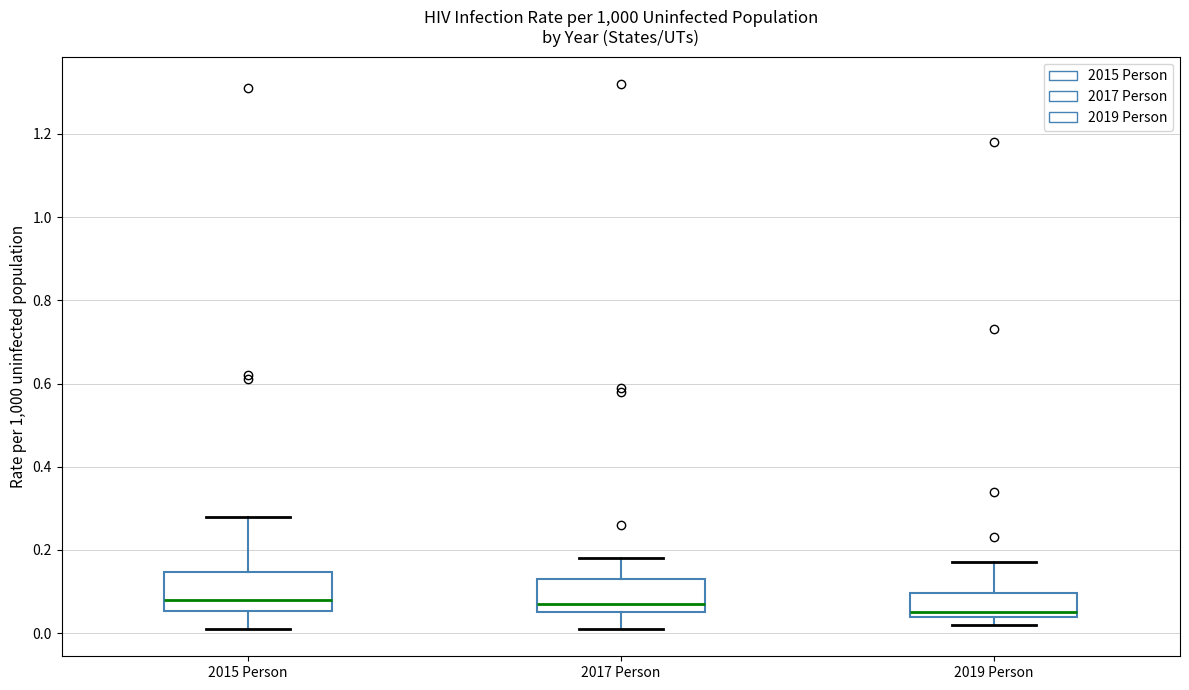

Reading left to right, read every box against the y-axis: the position of its median line, the range the box covers, and the ends of its whiskers. The values are not printed on the chart, so give them approximately, as read against the axis.

2015 Person: median 0.08, box 0.06 to 0.14, whiskers 0.02 to 0.28
2017 Person: median 0.08, box 0.06 to 0.14, whiskers 0.02 to 0.18
2019 Person: median 0.06, box 0.04 to 0.10, whiskers 0.02 to 0.18